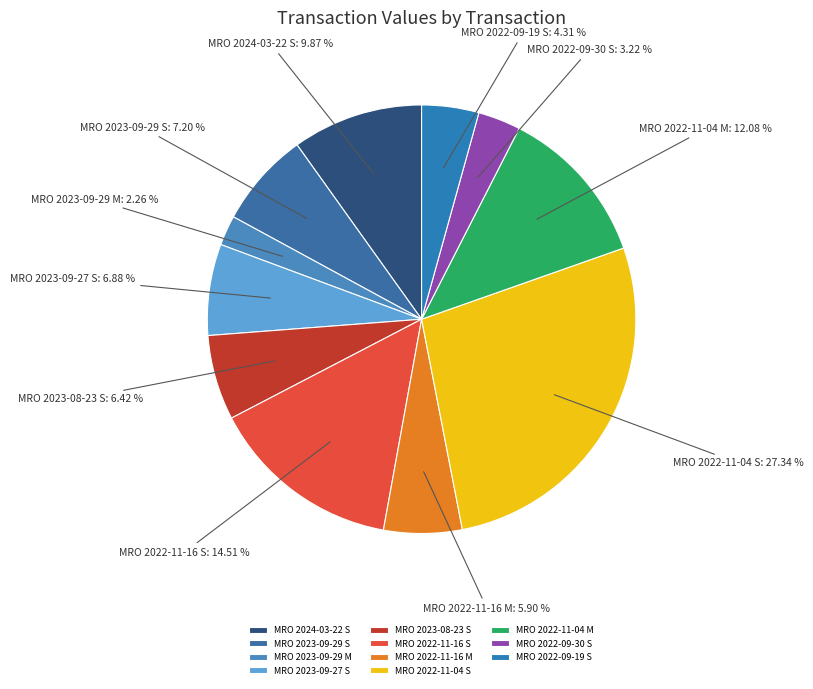

How many slices are in this pie chart?

11